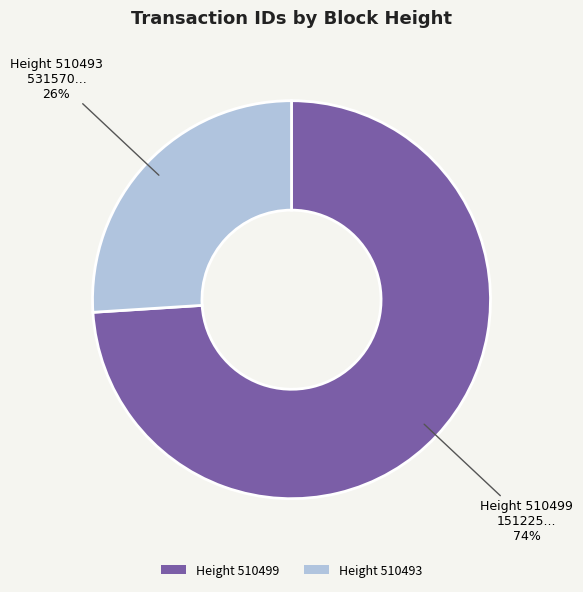

Which slice is the largest?

Height 510499